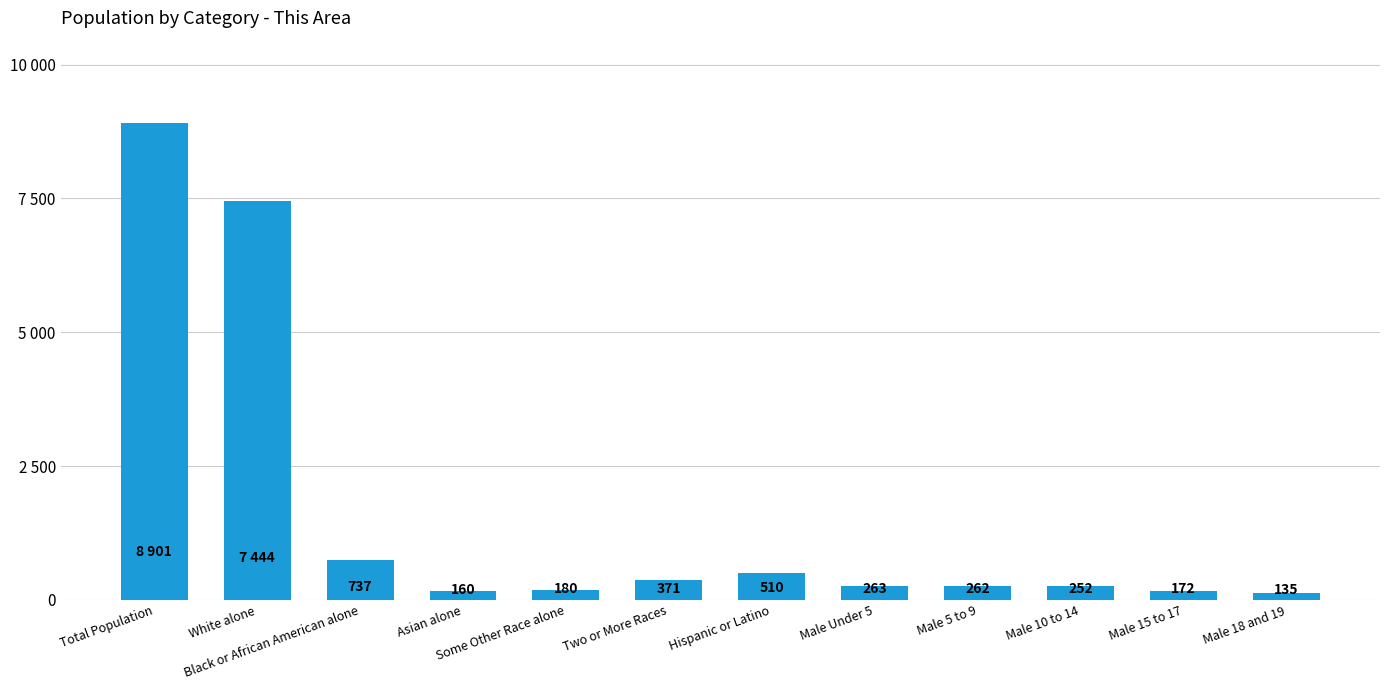

Does the chart contain any negative values?

No